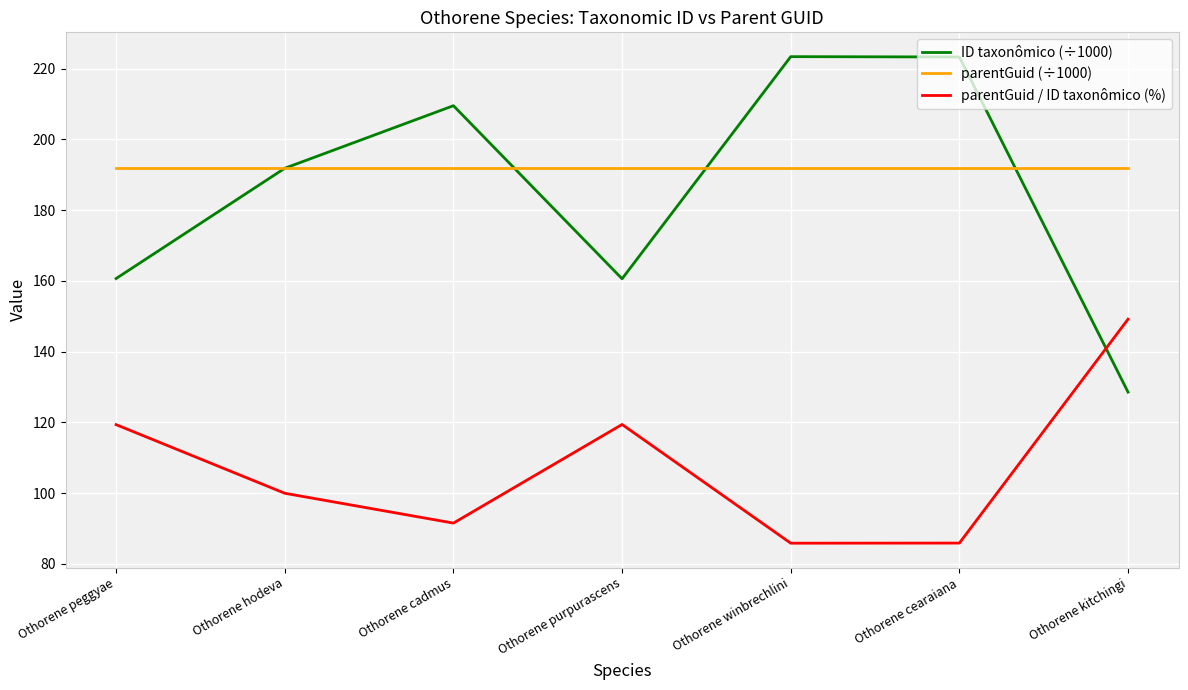

What is the approximate value of parentGuid (÷1000) at Othorene winbrechlini?

191.8